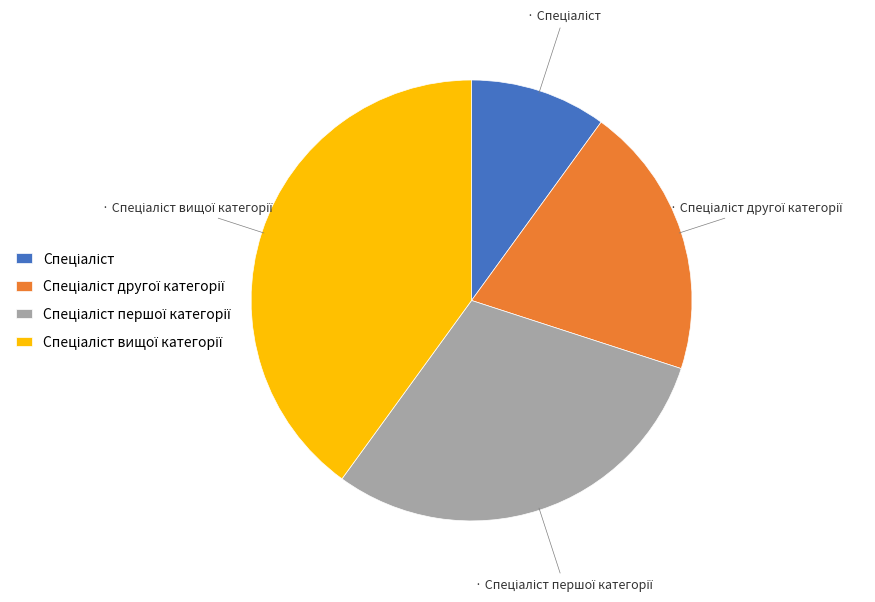

Is there a majority slice in this chart?

No